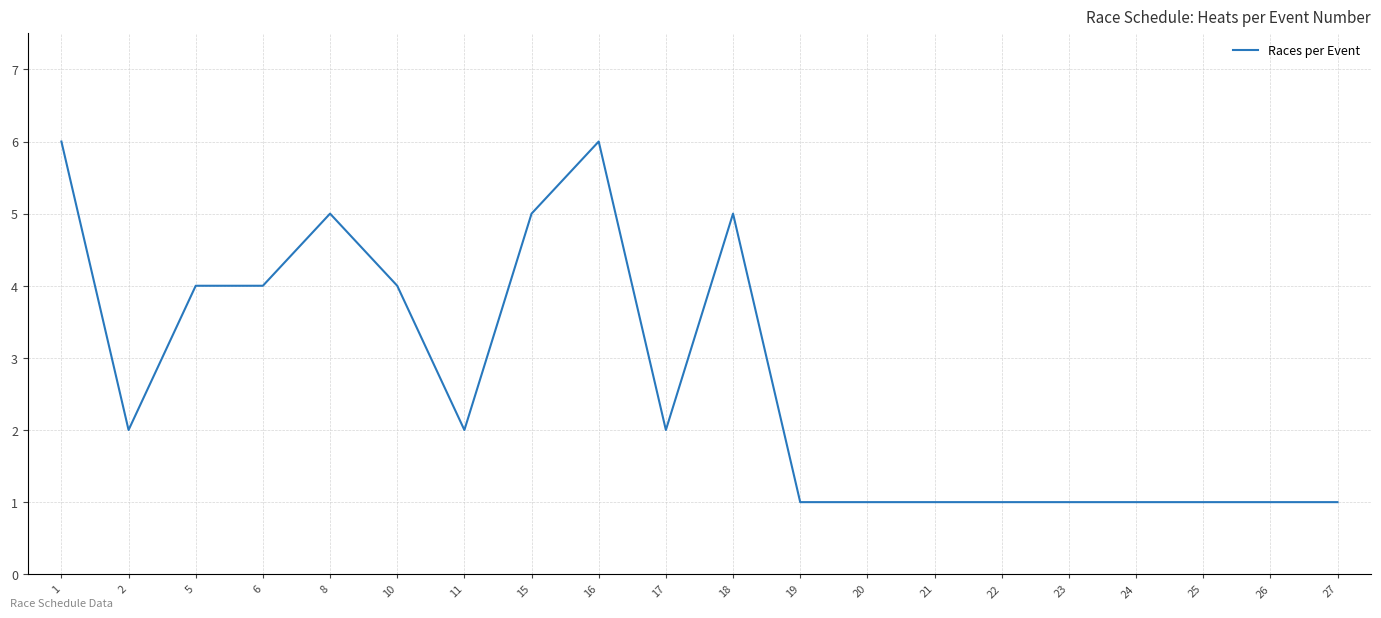

Approximately how many times larger is the value at 15 compared to 16?

0.8